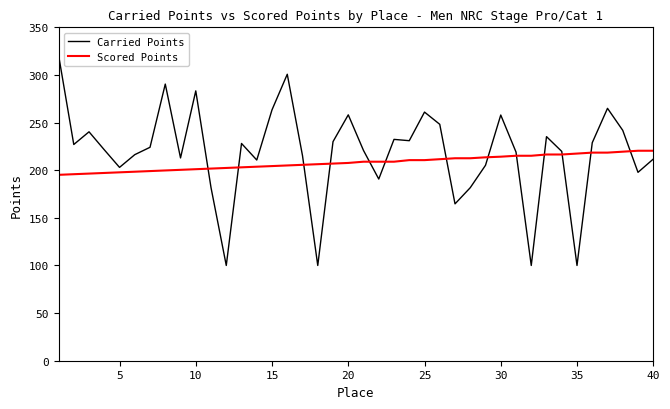

Rank the series by their maximum value, from lowest to highest.

Scored Points, Carried Points